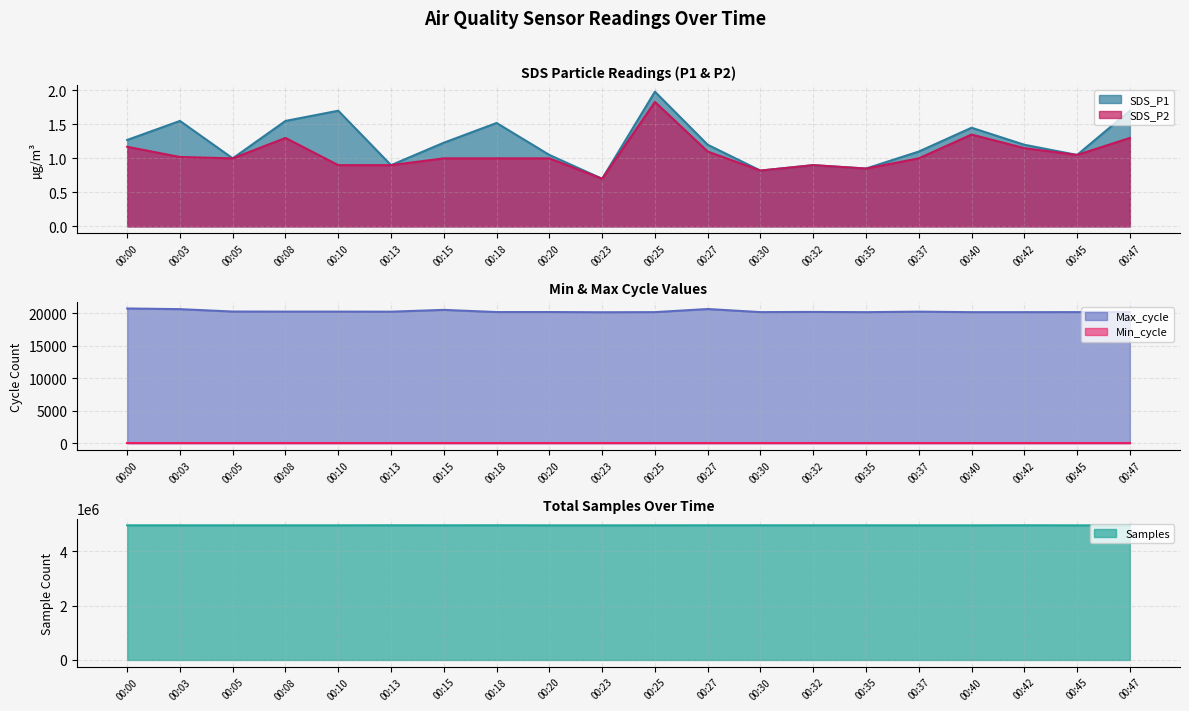

True or false: SDS_P2 has a value of 1.3 at 00:08.

True